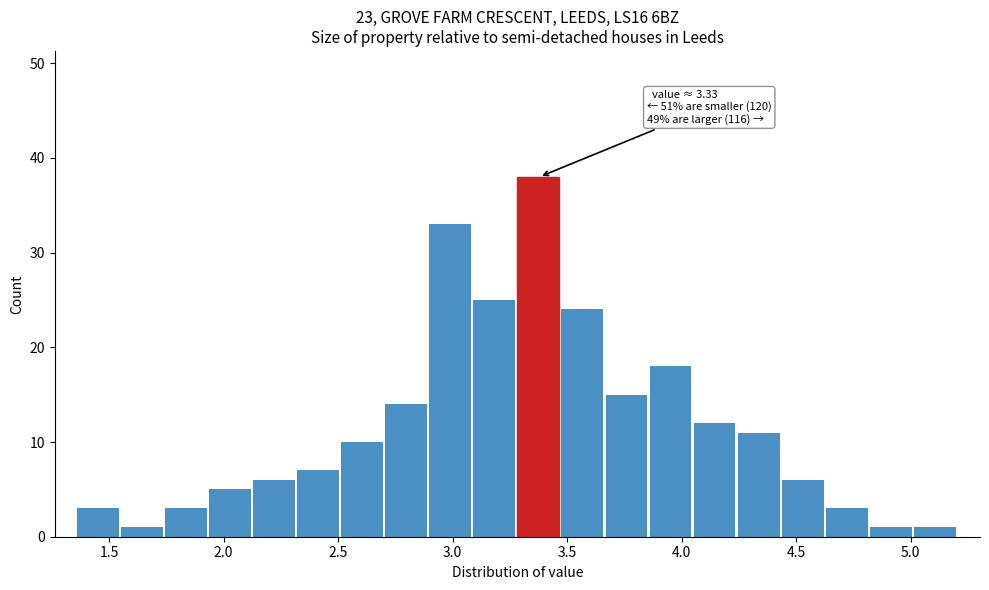

Read against the x-axis, roughly where is the centre of the tallest bar?

3.35